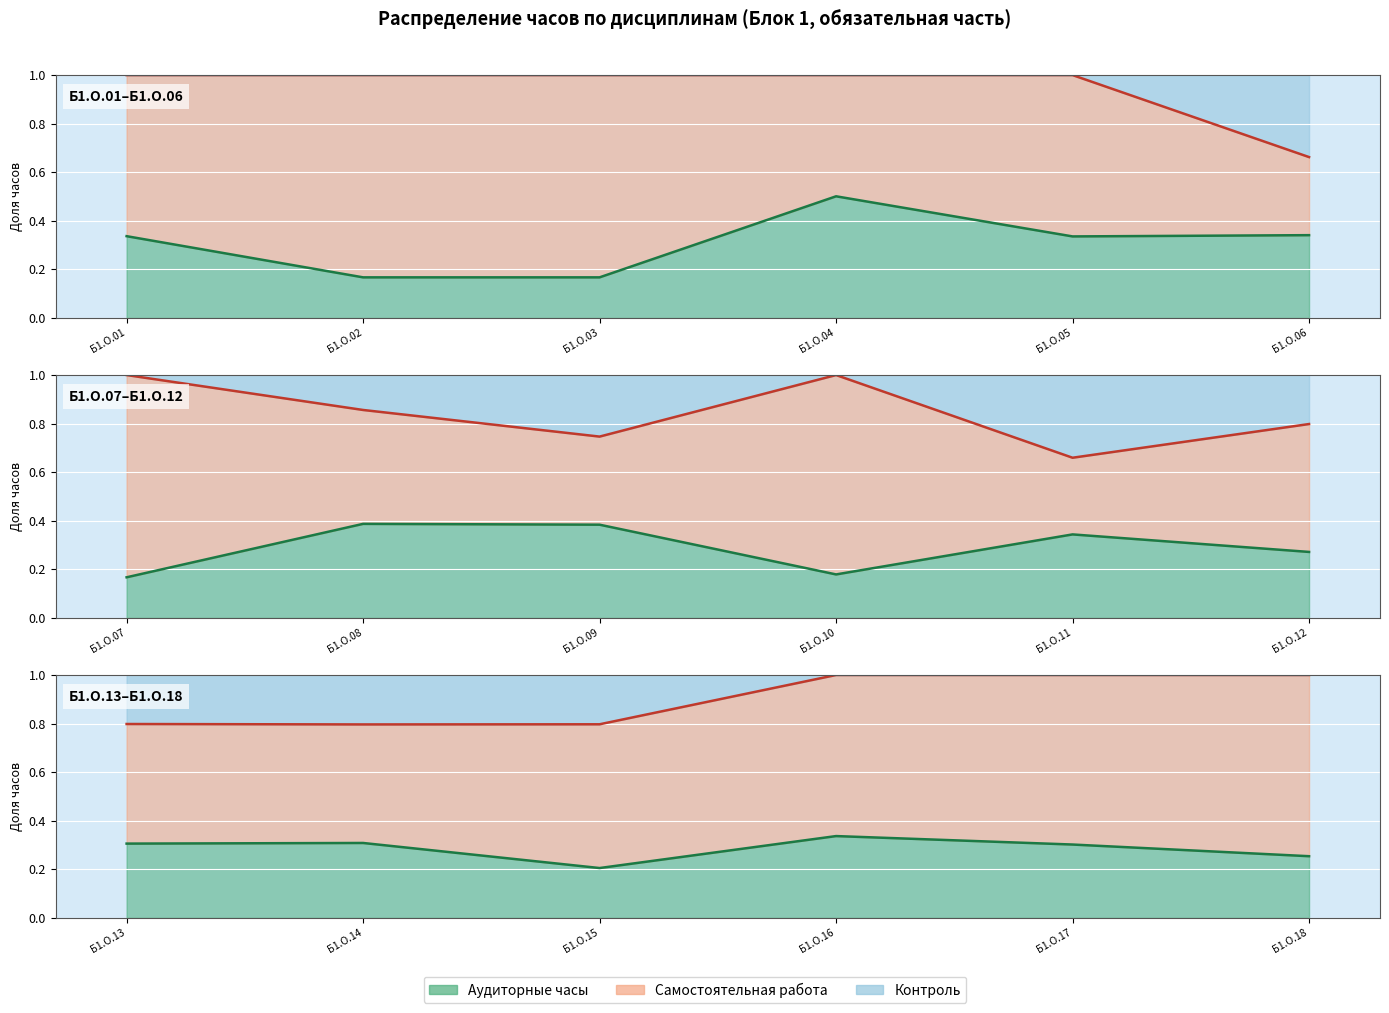

True or false: Аудиторные часы and Самостоятельная работа intersect in this chart.

False